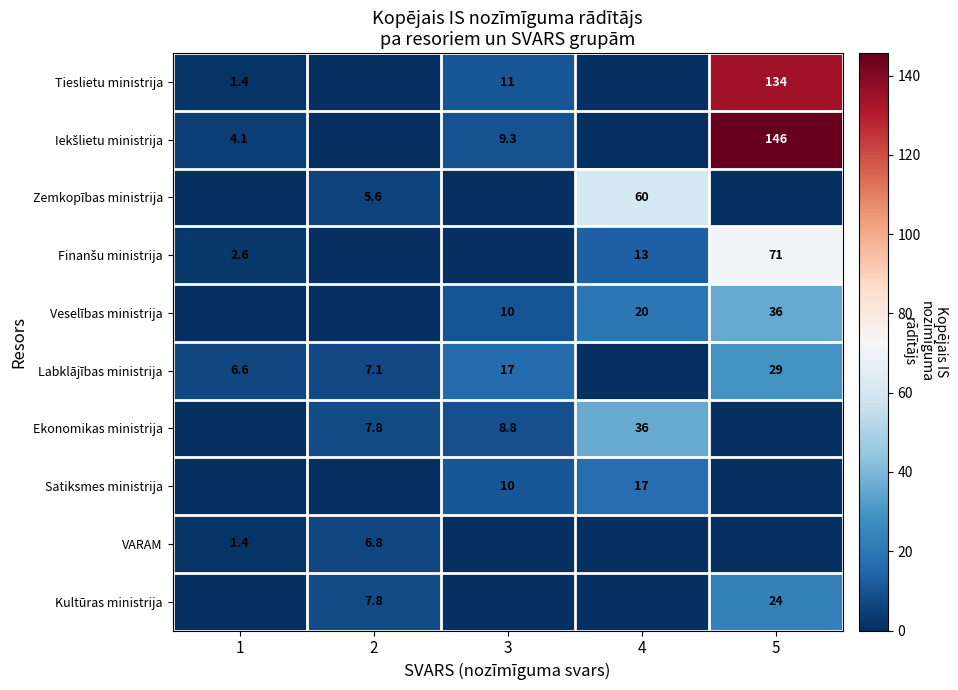

At which category is the sum across all series the highest?

5